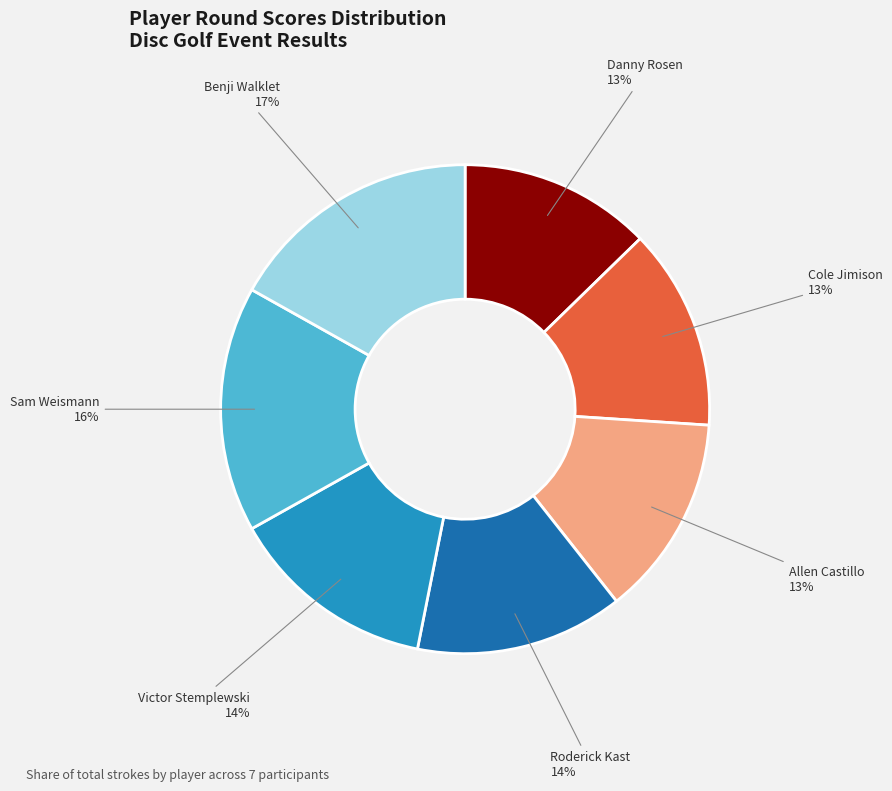

Does any single category account for the majority?

No